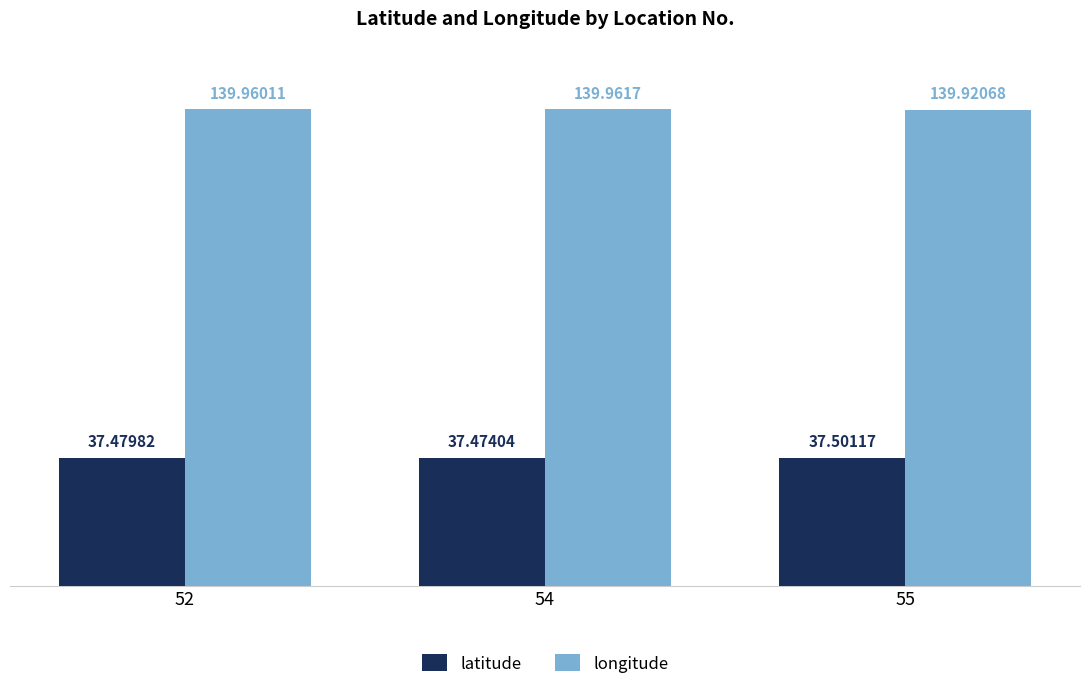

Is it true that latitude equals 24.1 at 52?

False